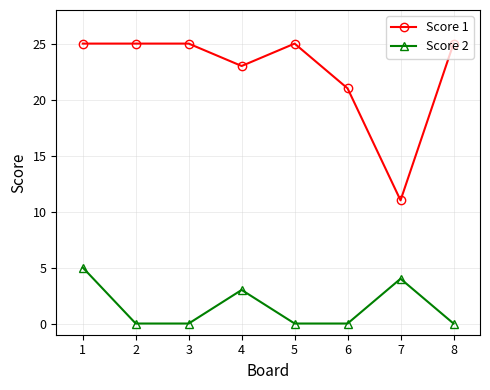

True or false: Score 1 and Score 2 intersect in this chart.

False